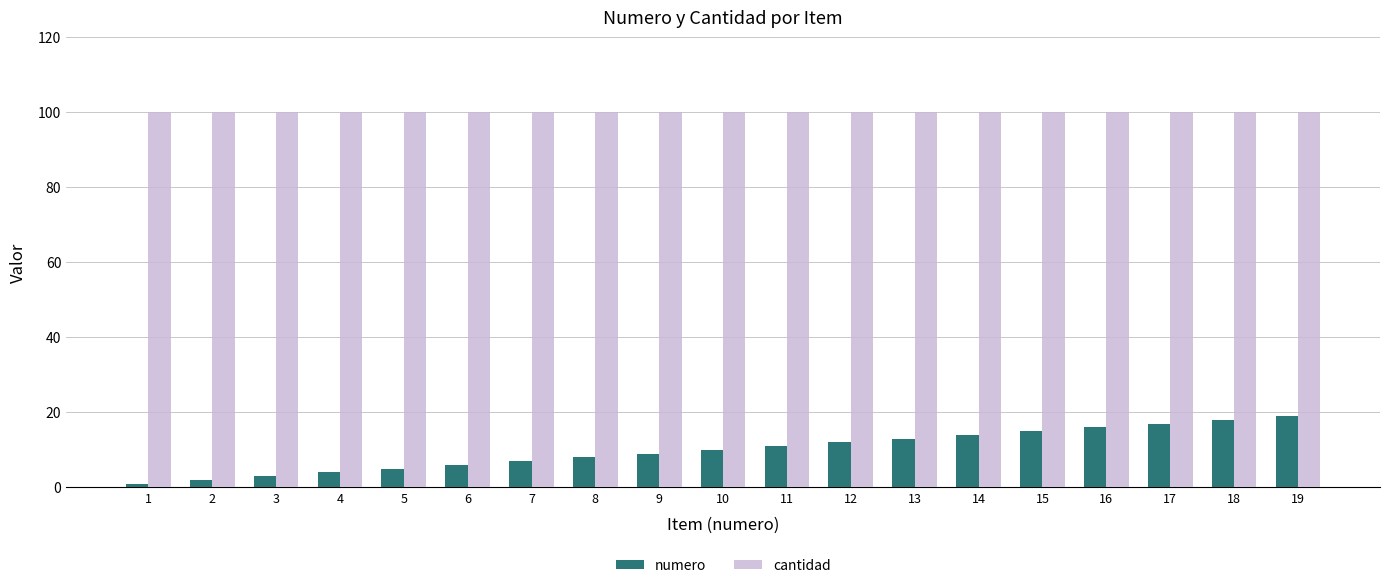

What are all the series names shown in the legend?

numero, cantidad